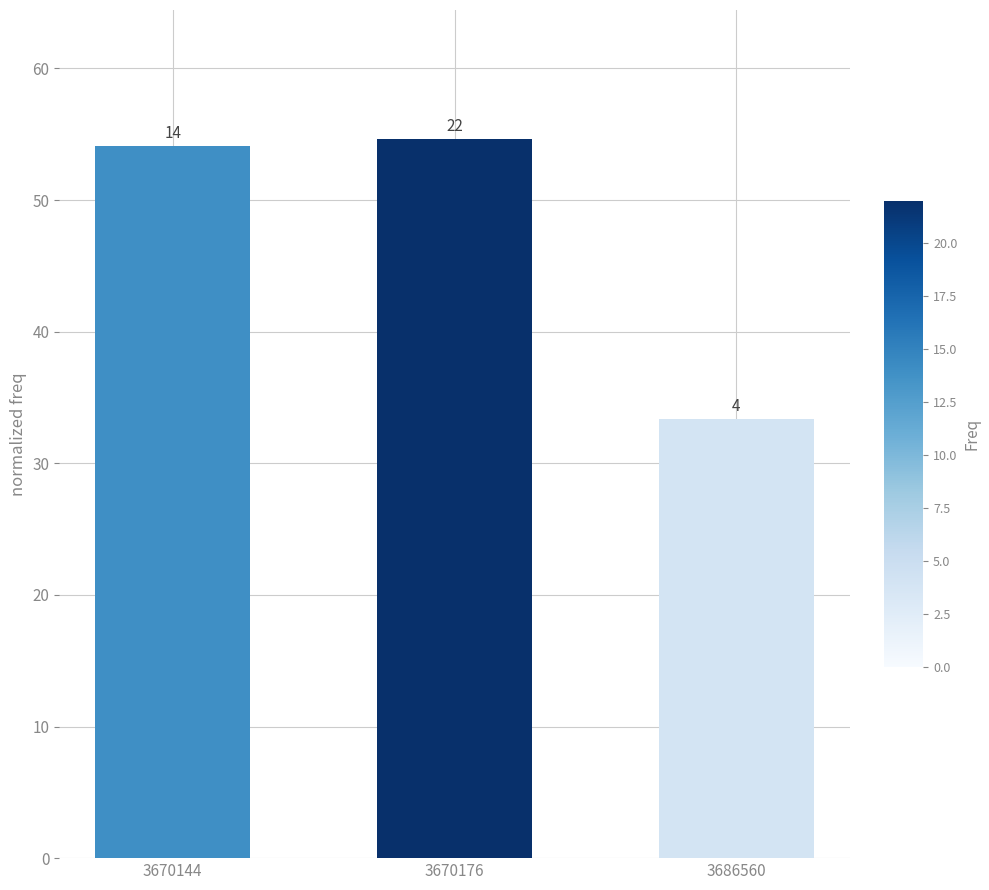

The value at 3686560 is 33.3. True or false?

True